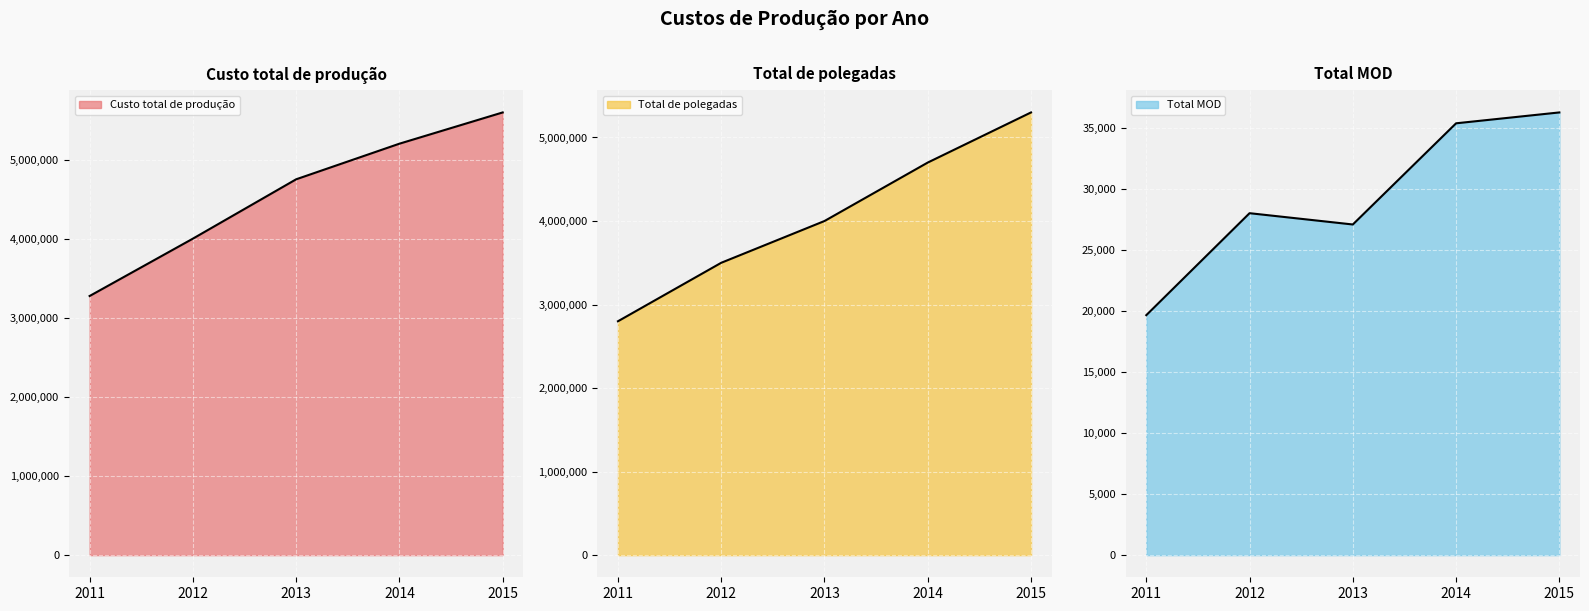

What is the sum of all Total de polegadas values?

20300000